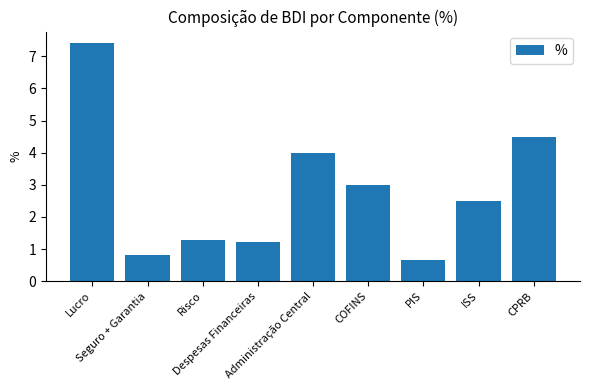

At which category does the chart reach its minimum across all series?

PIS